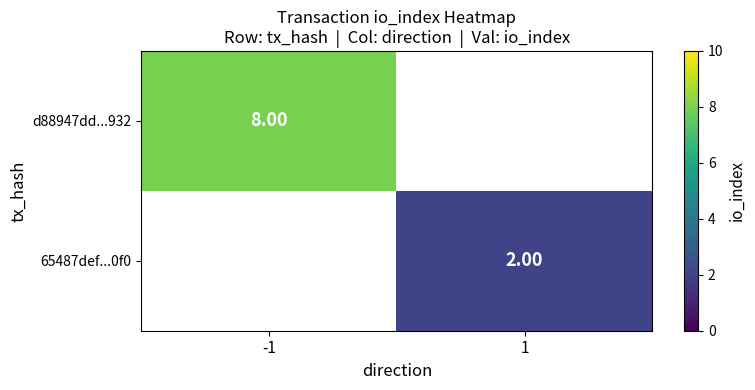

The 65487def...0f0 series shows 2.8 at 1. True or false?

False